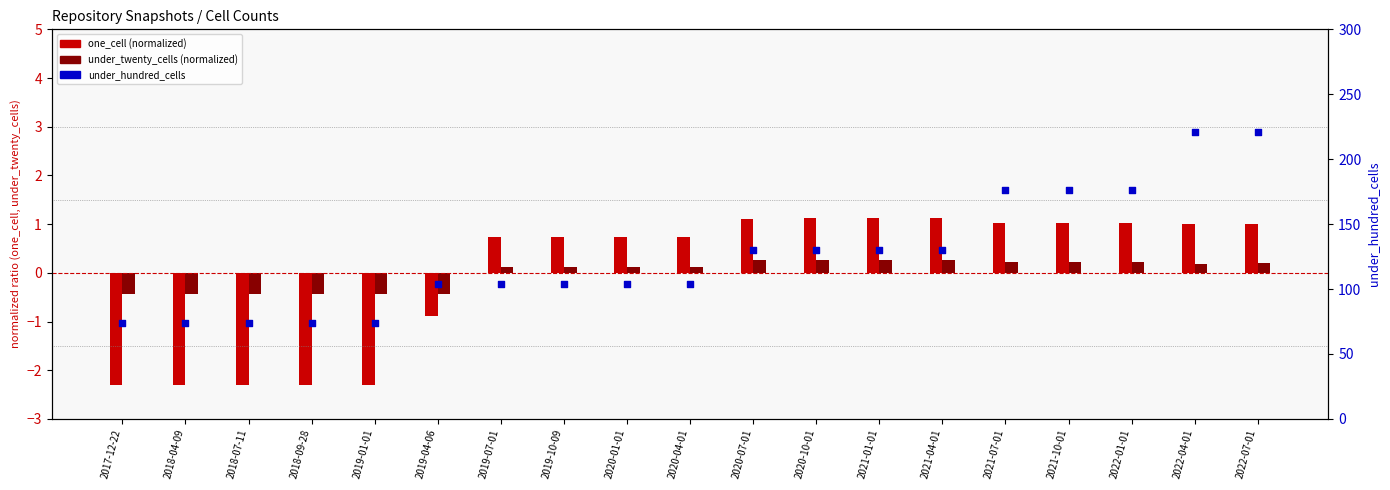

At how many categories does at least one series exceed 210?

2